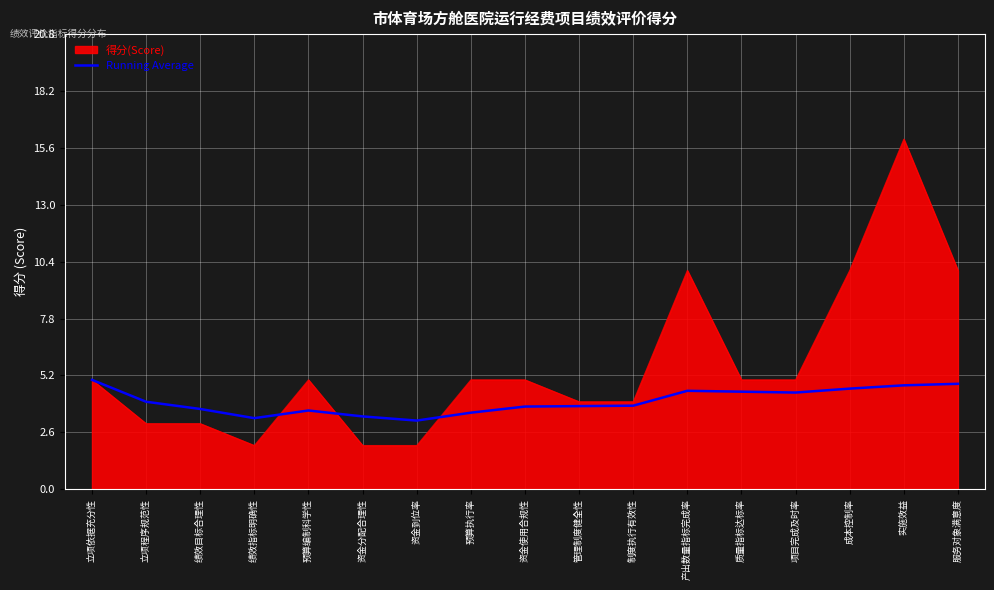

At which category is the sum across all series the highest?

实施效益